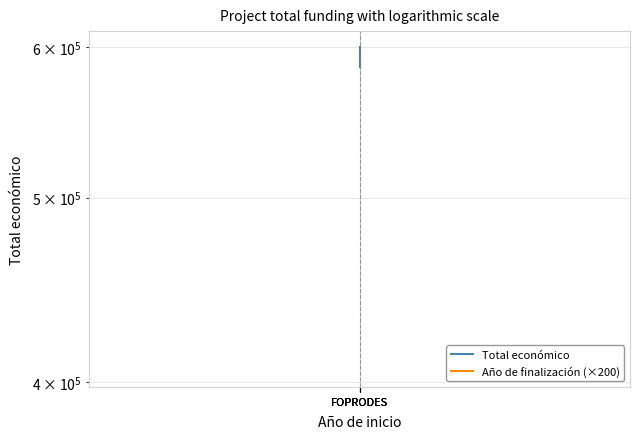

Is this an area chart (filled region under the line)?

No